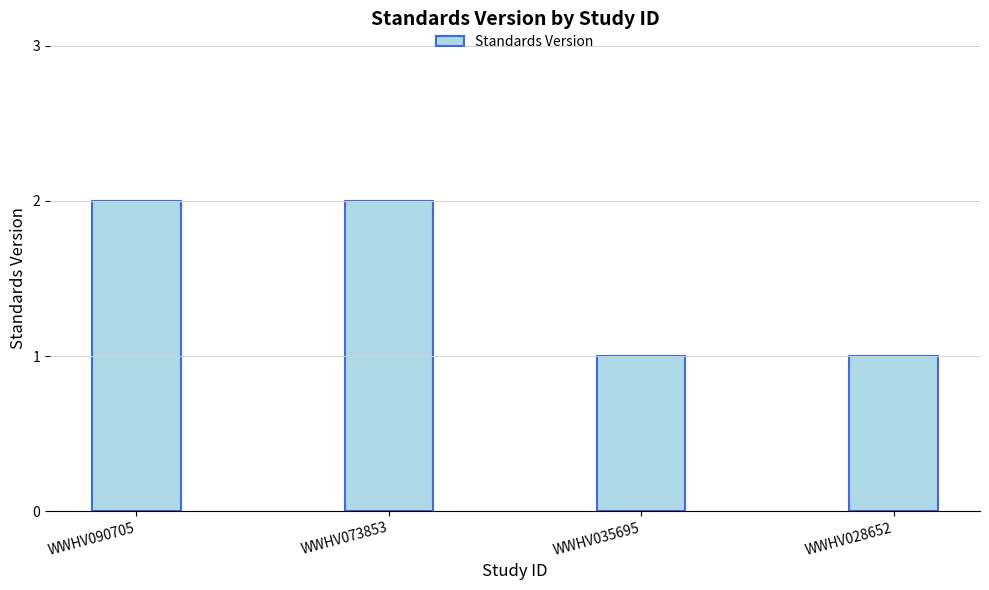

Reading left to right, transcribe all the data shown in this chart.

WWHV090705=2	WWHV073853=2	WWHV035695=1	WWHV028652=1